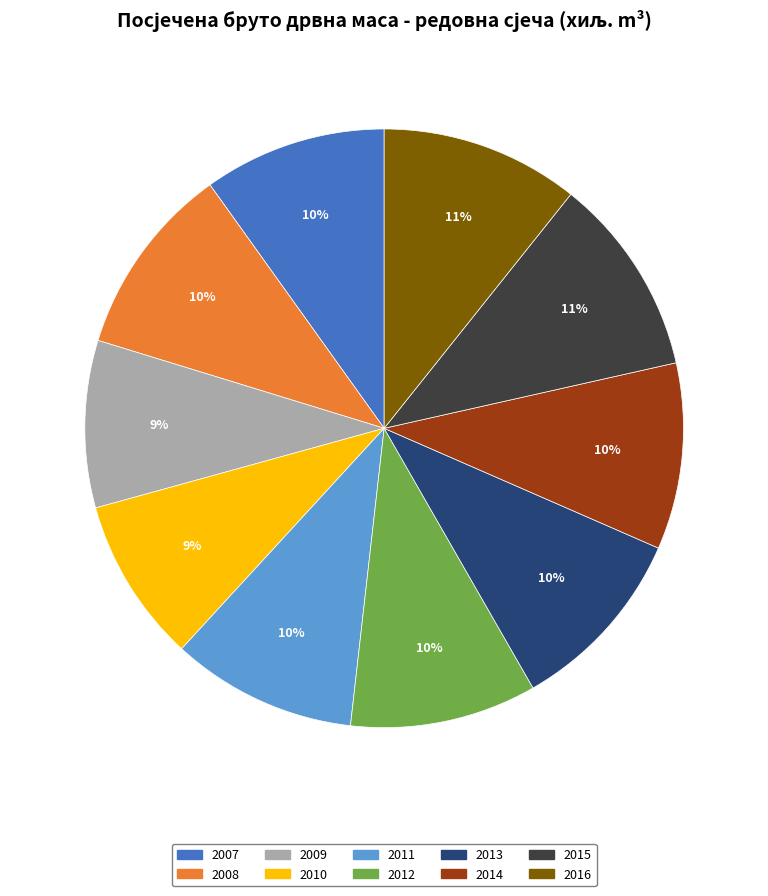

To the nearest percent, what portion does 2011 represent?

10%